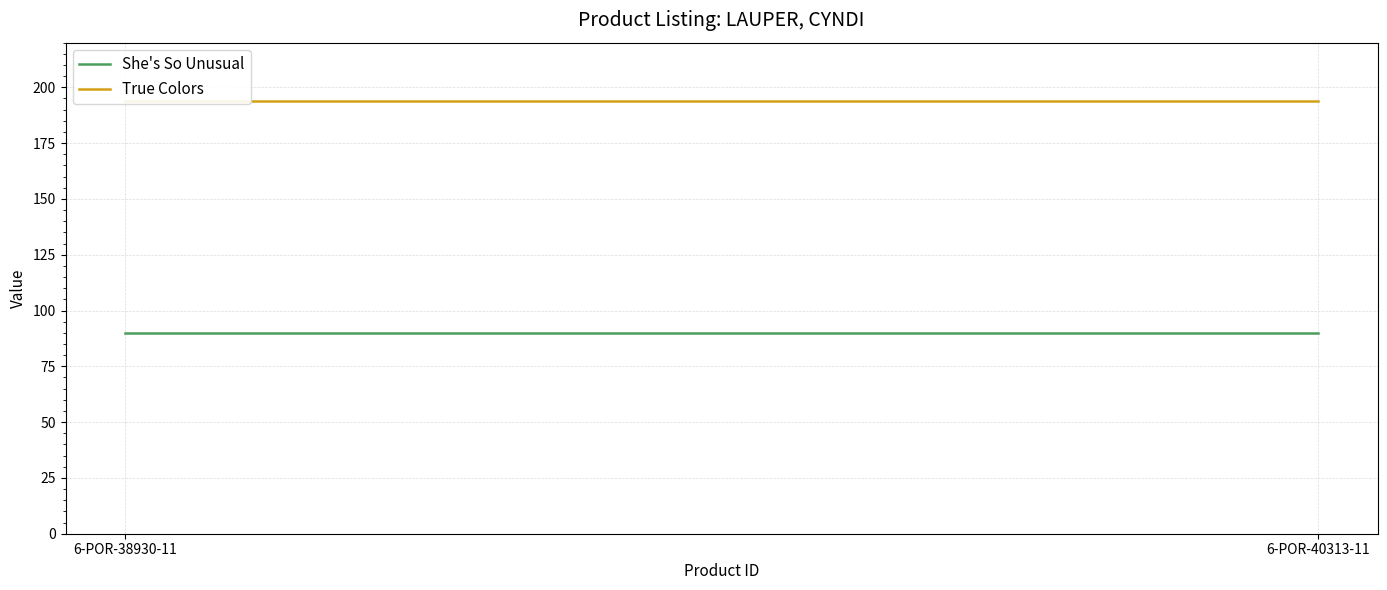

Where is She's So Unusual nearest to the value 90?

6-POR-38930-11